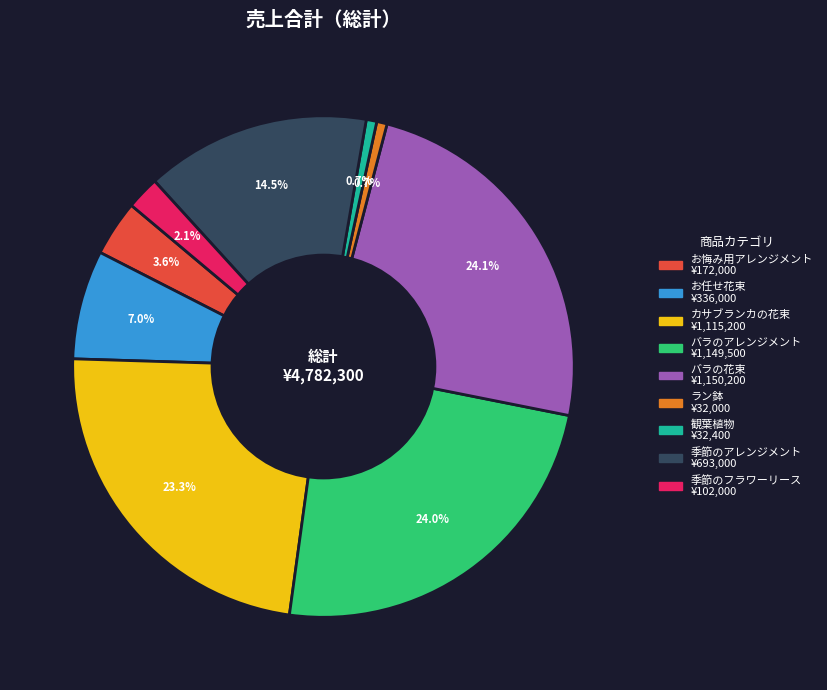

What is the ratio of the value at バラの花束 to the value at ラン鉢?

35.9